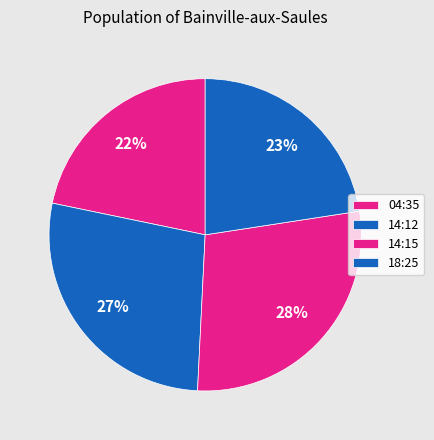

What is the largest slice in the pie chart?

14:15